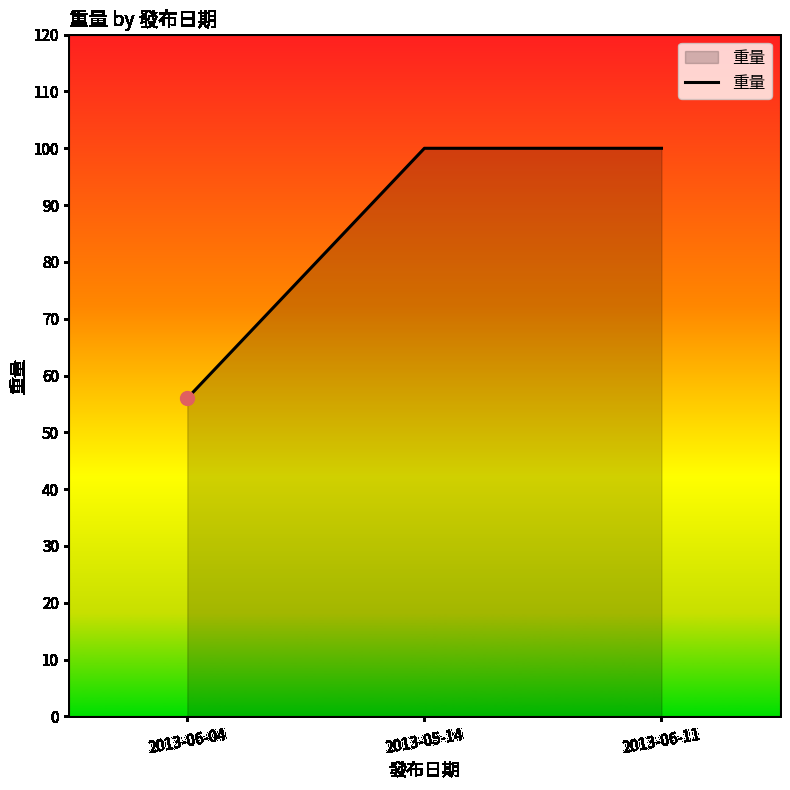

Reading left to right, transcribe all the data shown in this chart.

56	100	100